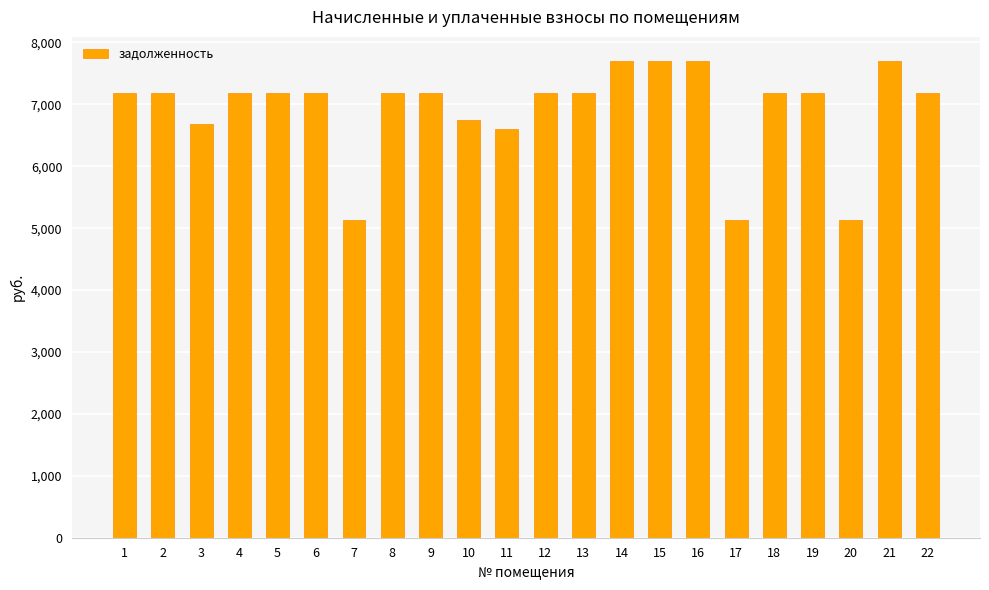

What is the maximum value shown in the chart?

7704.0